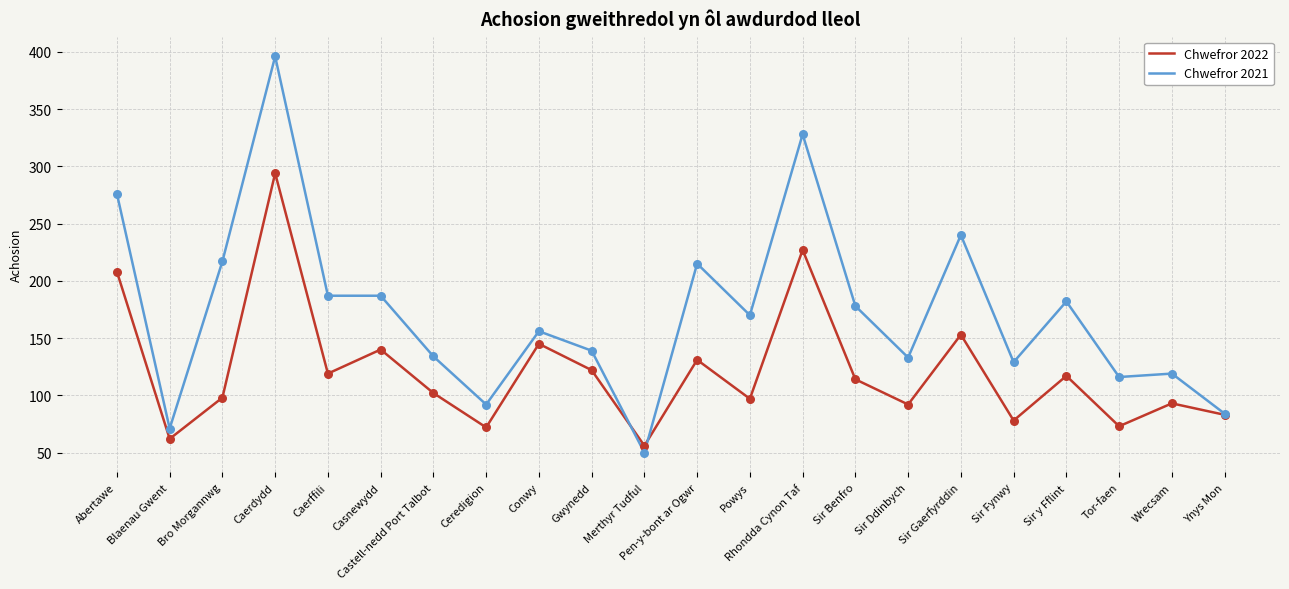

What is the total value across all series at Ynys Mon?

167